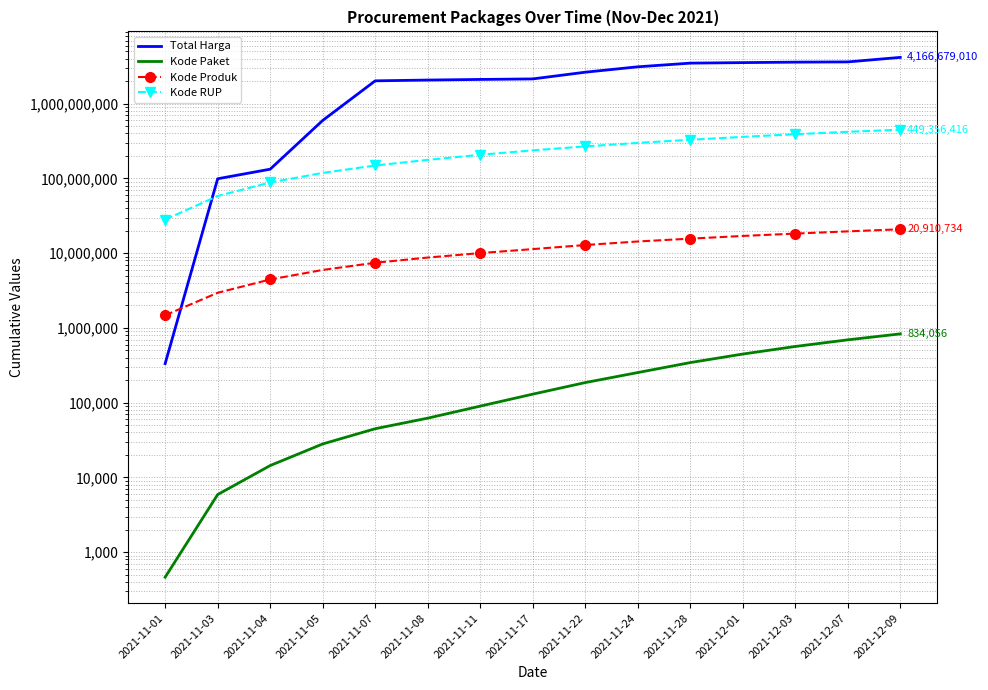

How many data points in Kode RUP are less than 237827533?

7